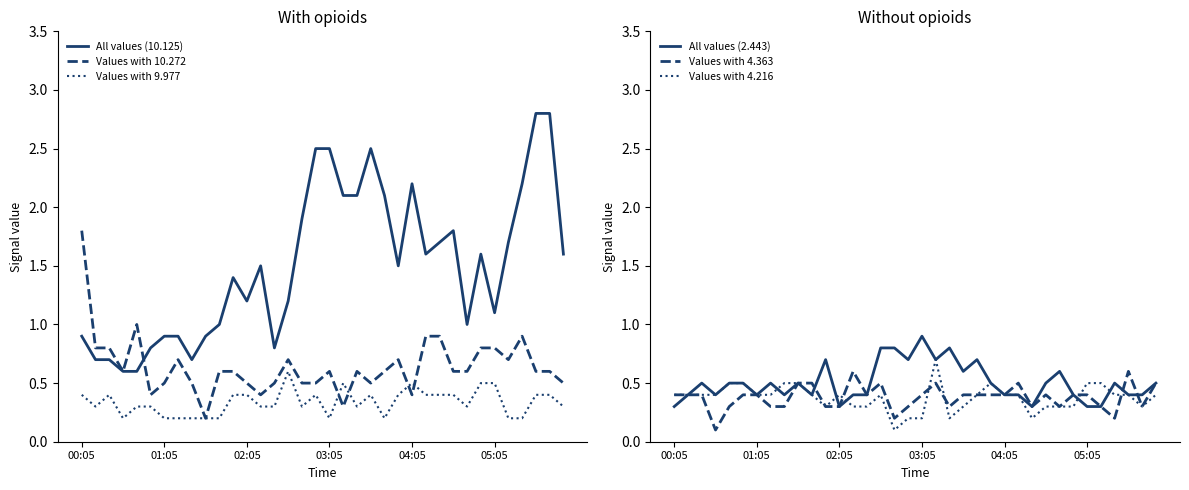

Count the   4.216 (dotted) values in the range 0 to 1.

36